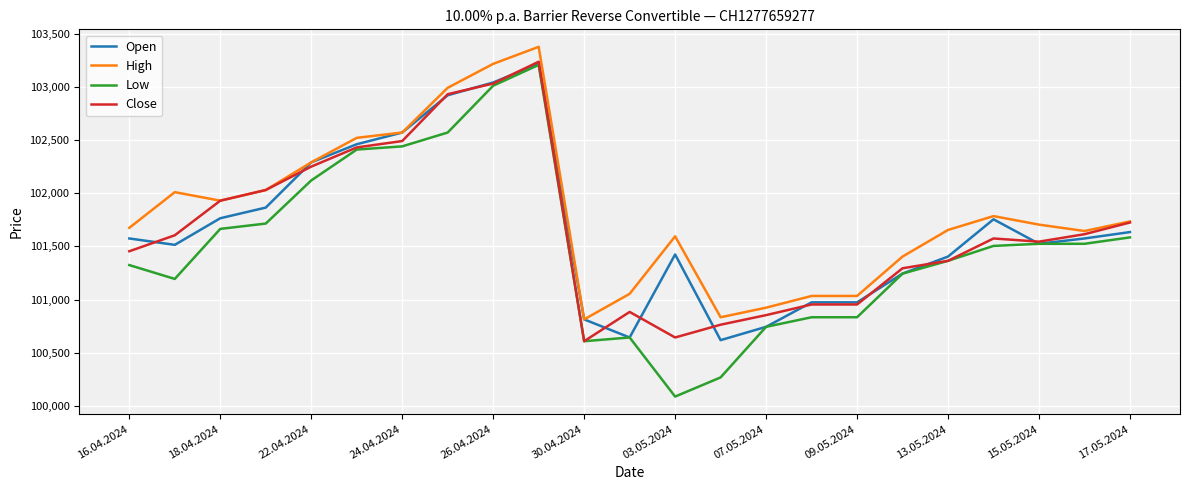

True or false: Low and High cross at least once.

False